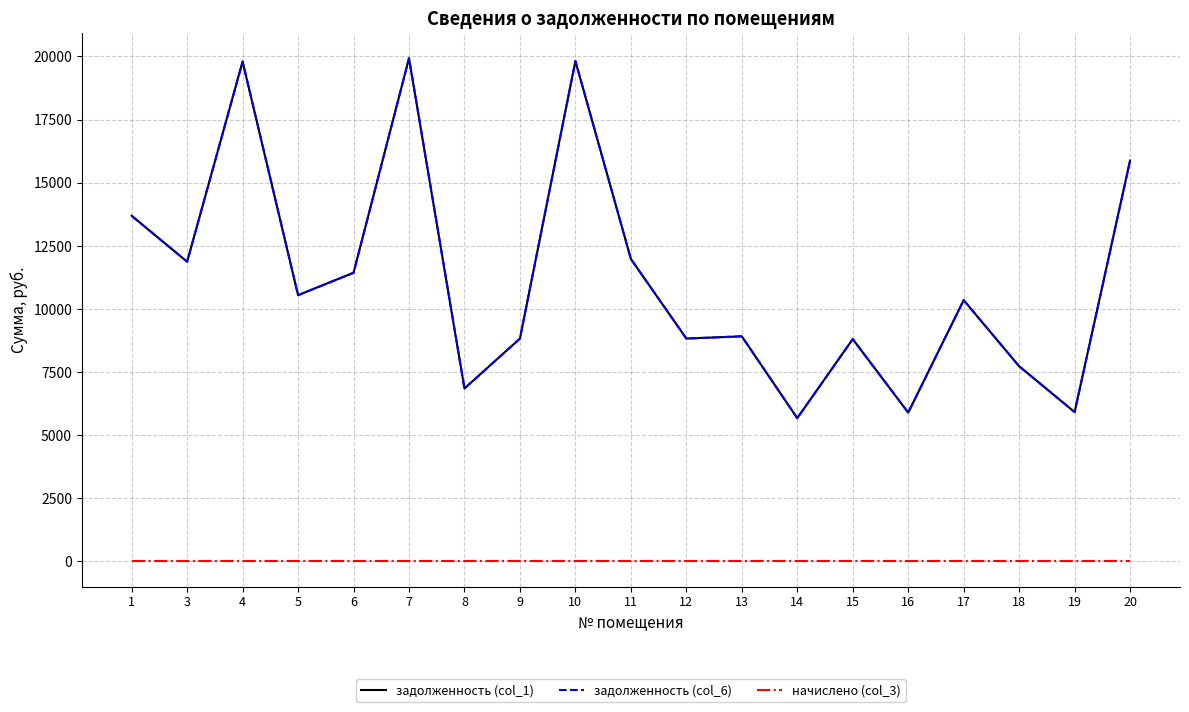

Rank the categories by начислено (col_3) value from highest to lowest.

1, 3, 4, 5, 6, 7, 8, 9, 10, 11, 12, 13, 14, 15, 16, 17, 18, 19, 20